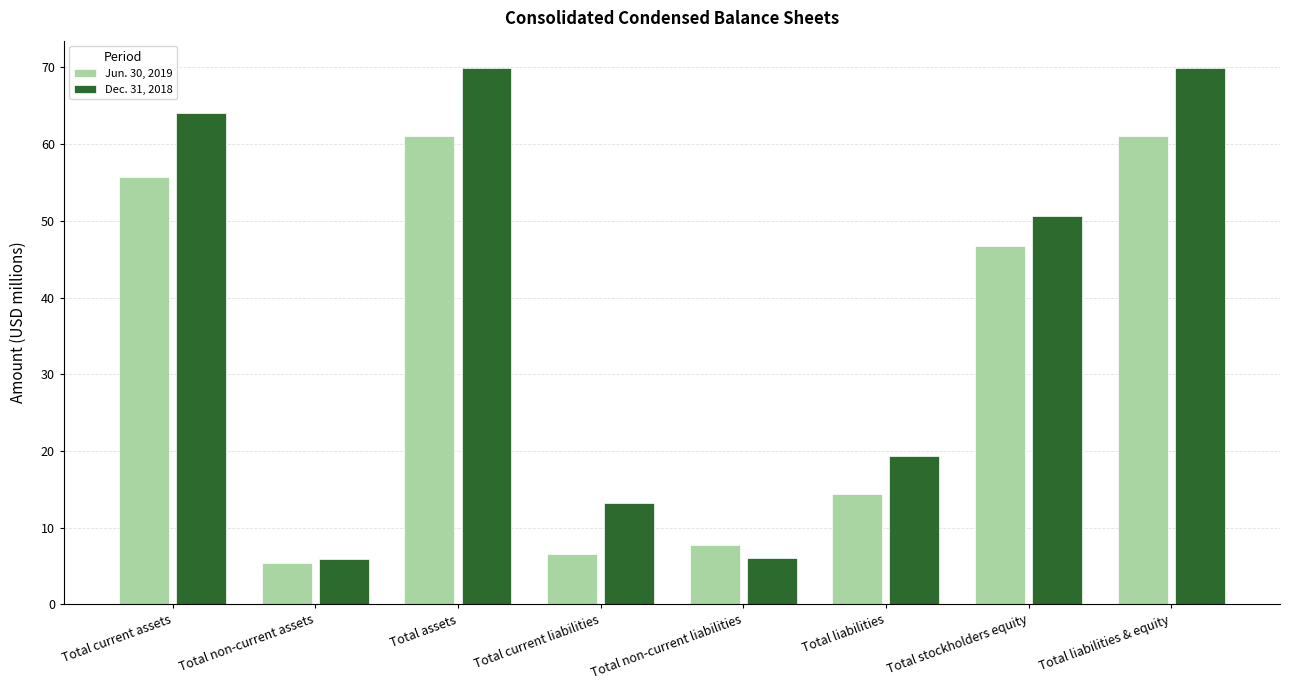

Which series has the largest total across all categories?

Dec. 31, 2018